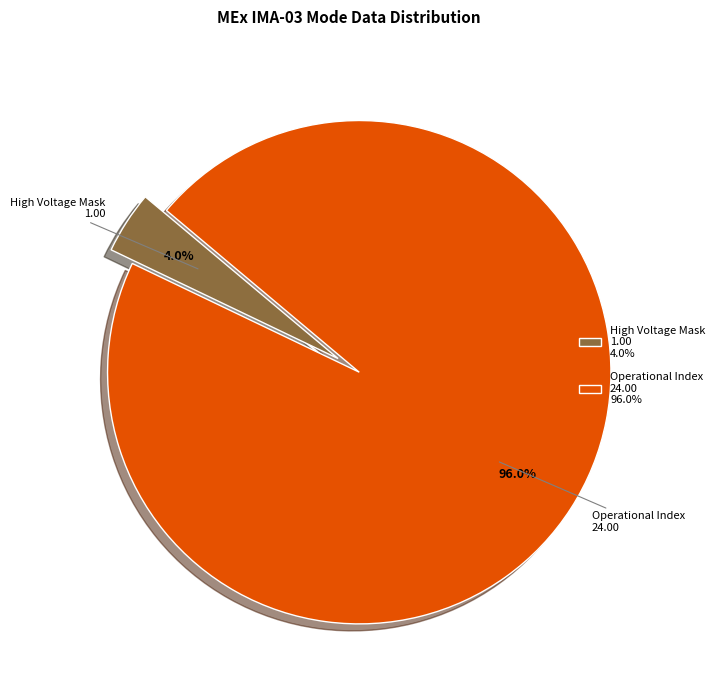

Does any single category account for the majority?

Yes